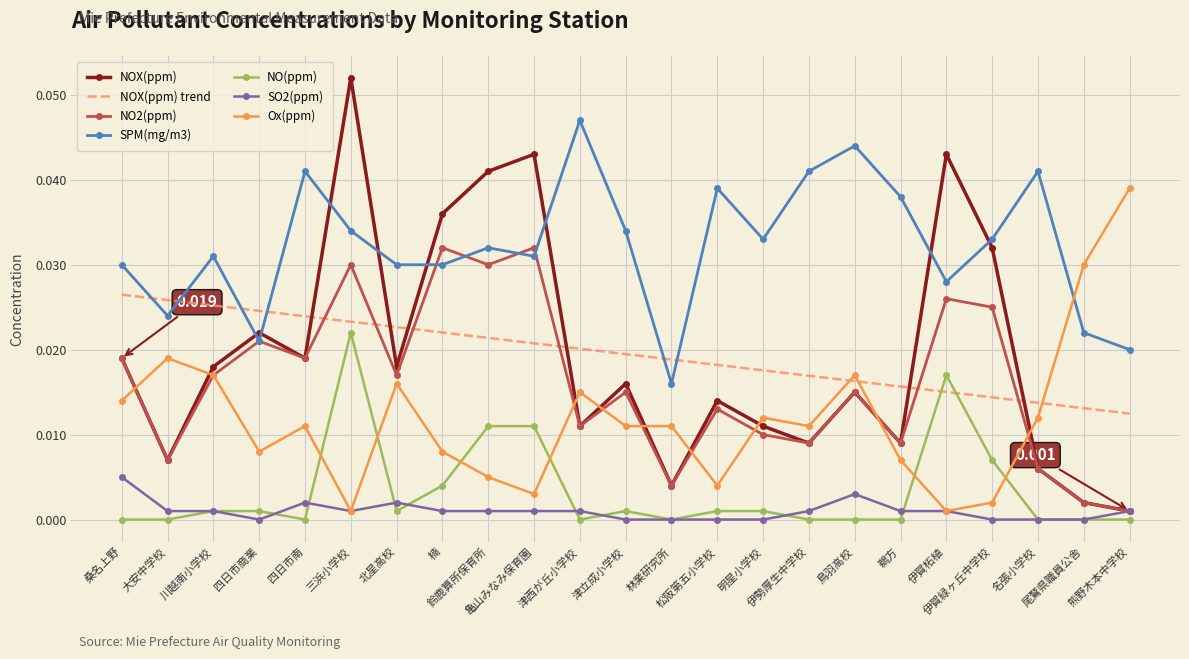

Which series has the largest total across all categories?

SPM(mg/m3)